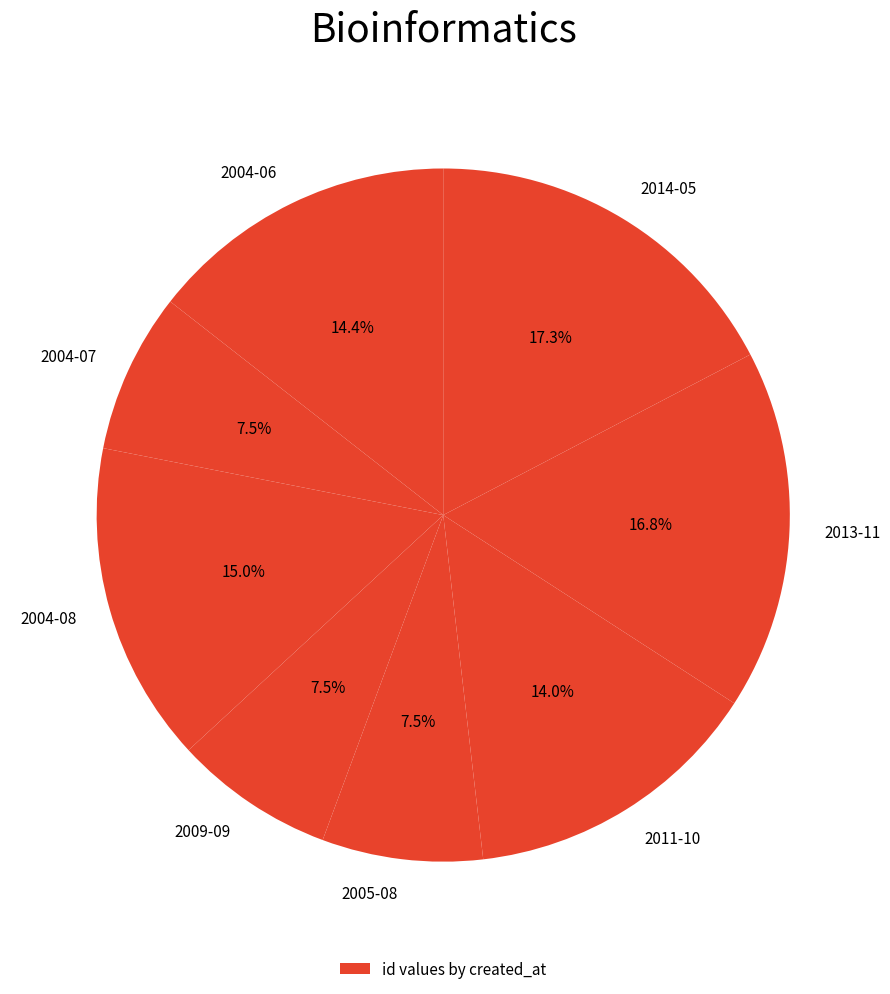

Do 2011-10 and 2004-08 together represent more than half of the pie?

No